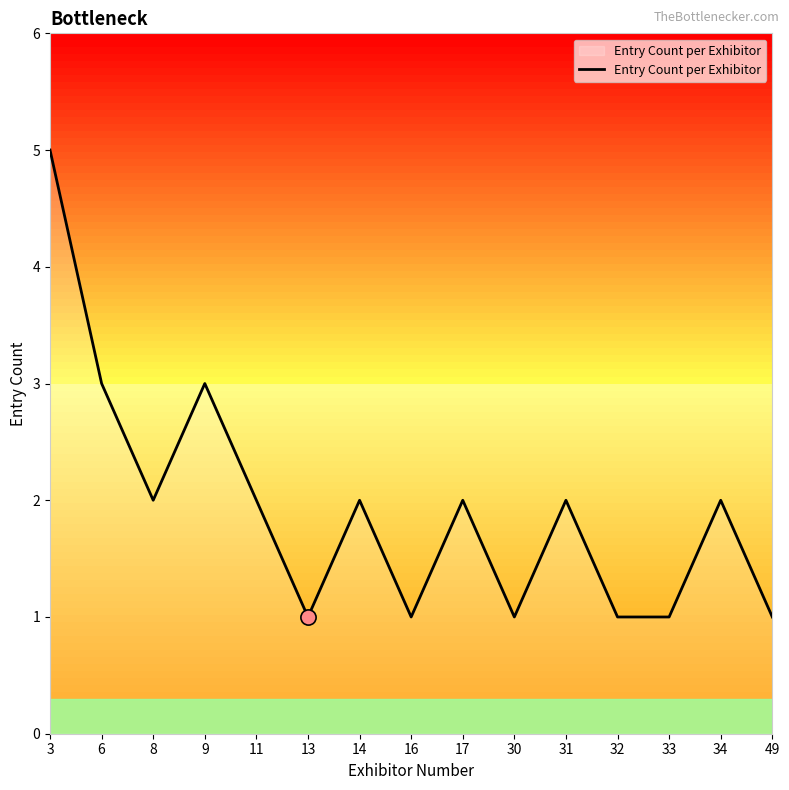

Approximately how many times larger is the value at 6 compared to 31?

1.5